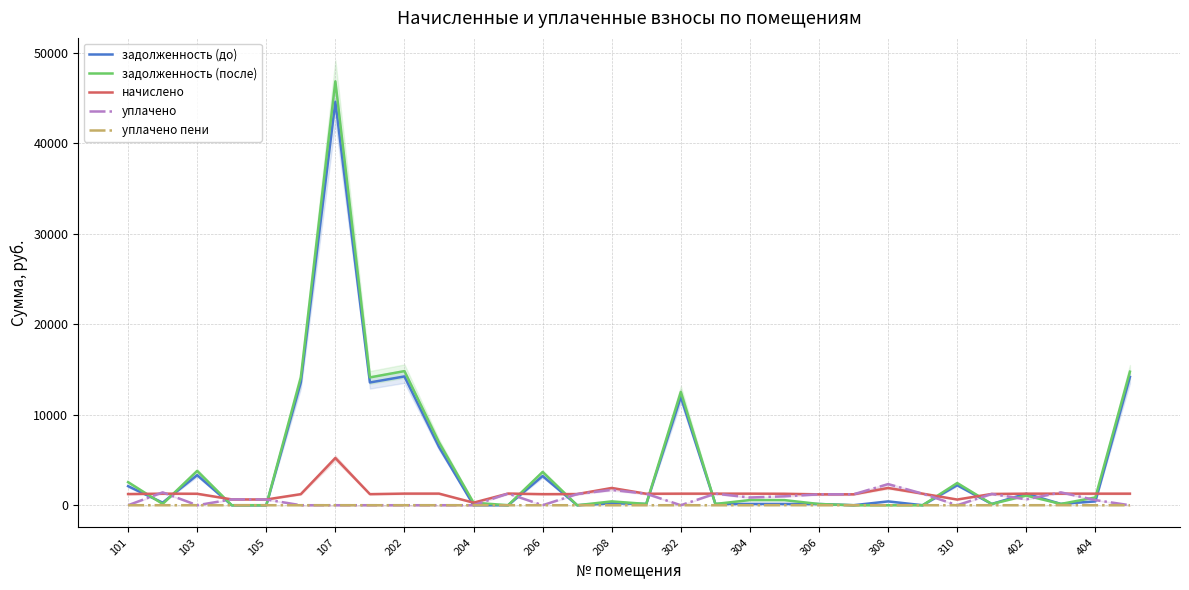

After their last crossing, which series has the higher values: задолженность (до) or начислено?

задолженность (до)